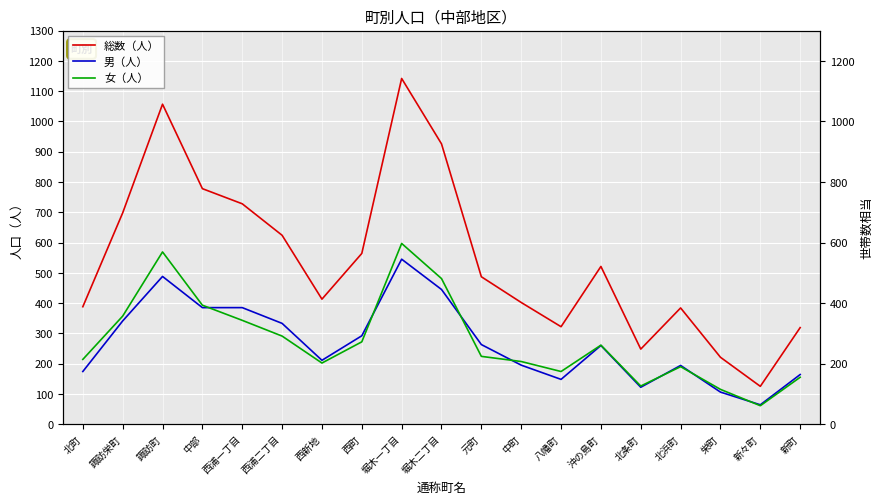

Between 北条町 and 新々町, which series saw the biggest shift?

総数（人）